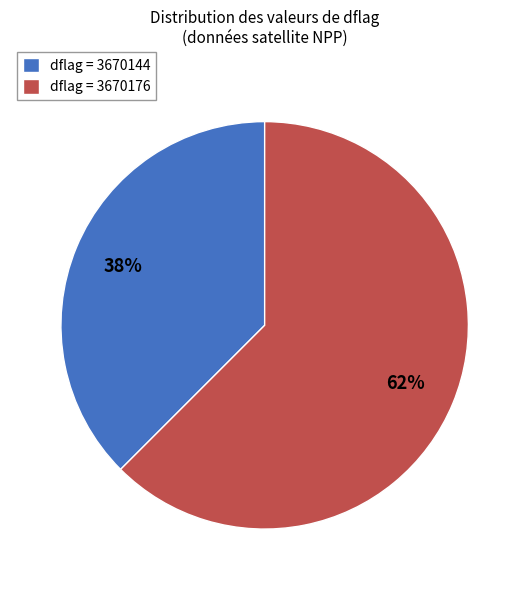

Rank the categories by value from highest to lowest.

dflag = 3670176, dflag = 3670144